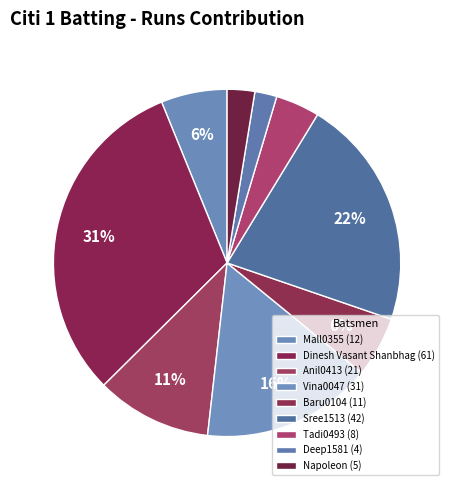

Is it true that Mall0355 is 1% of the pie?

False